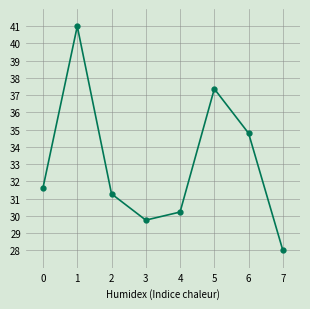

Is it true that the value at 7 is 28.0?

True